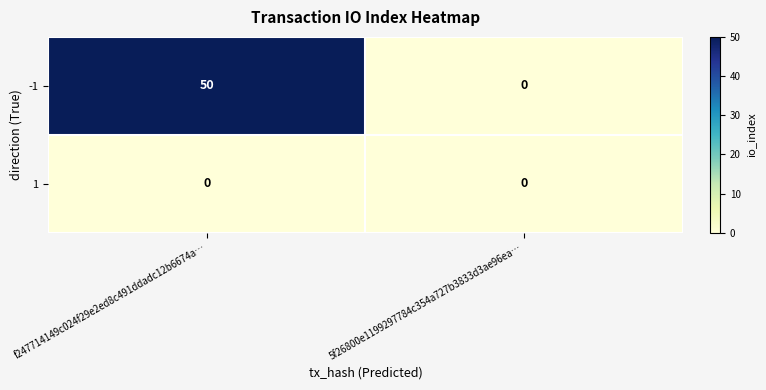

The -1 series shows 50 at f247714149c024f29e2ed8c491ddadc12b6674a…. True or false?

True